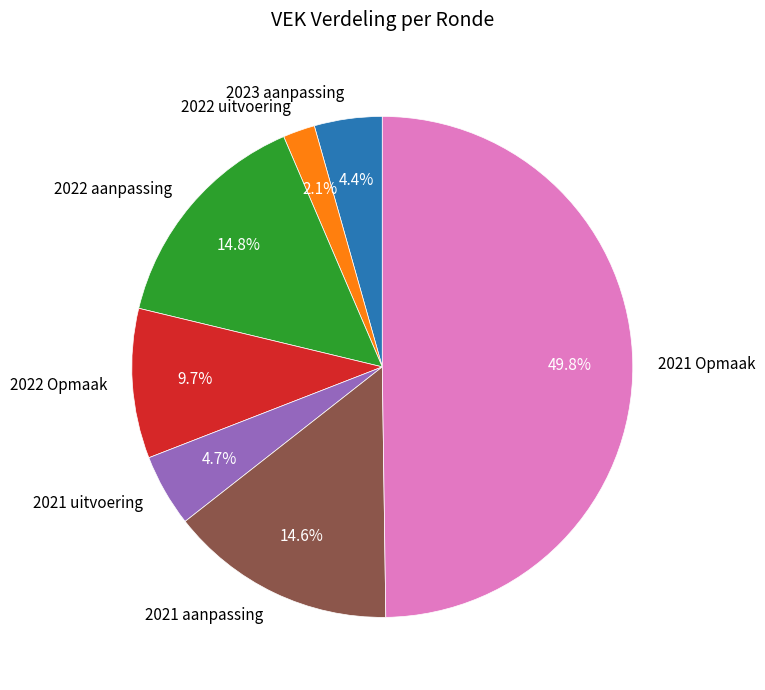

Which slice is the largest?

2021 Opmaak